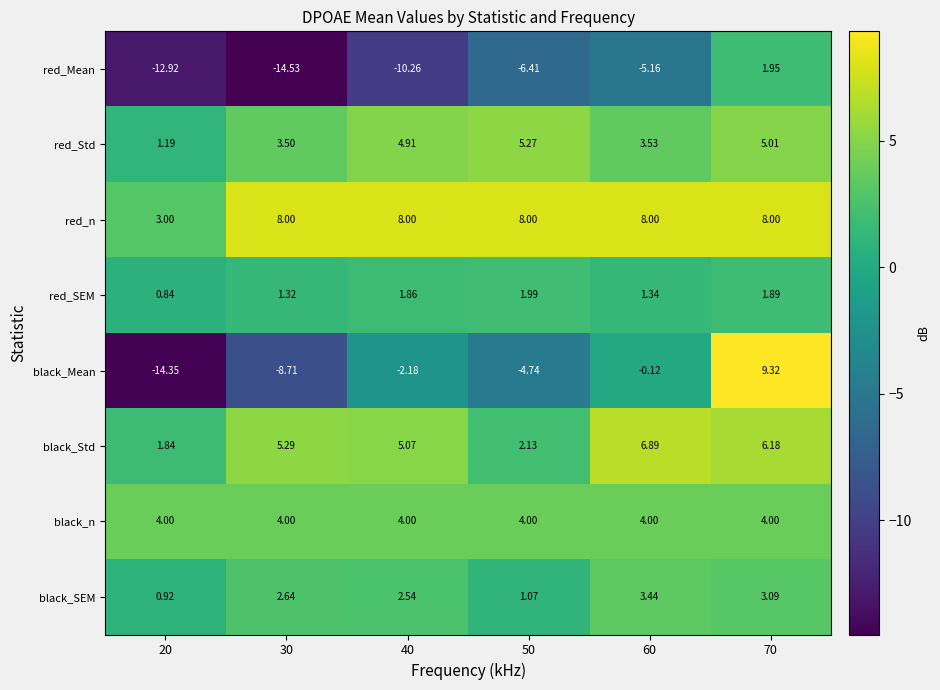

What is the spread (max minus min) of values at 70?

7.4